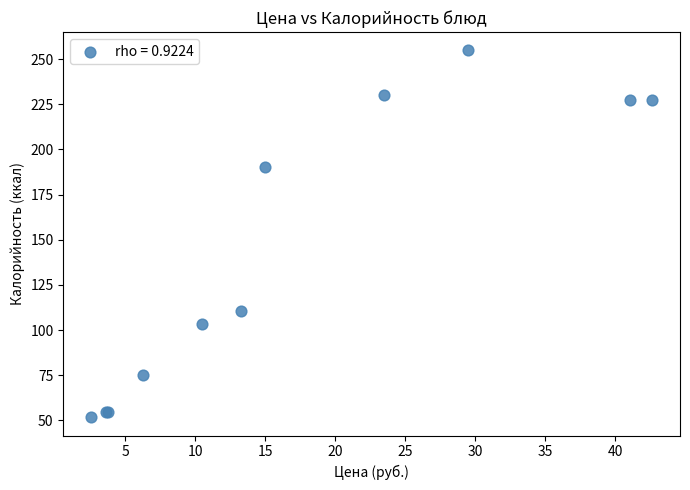

What Y value in the scatter plot is closest to 153?

190.0